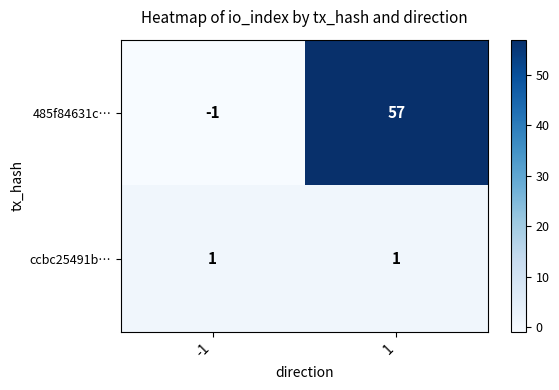

The value of ccbc25491b… at 1 is 1. True or false?

True